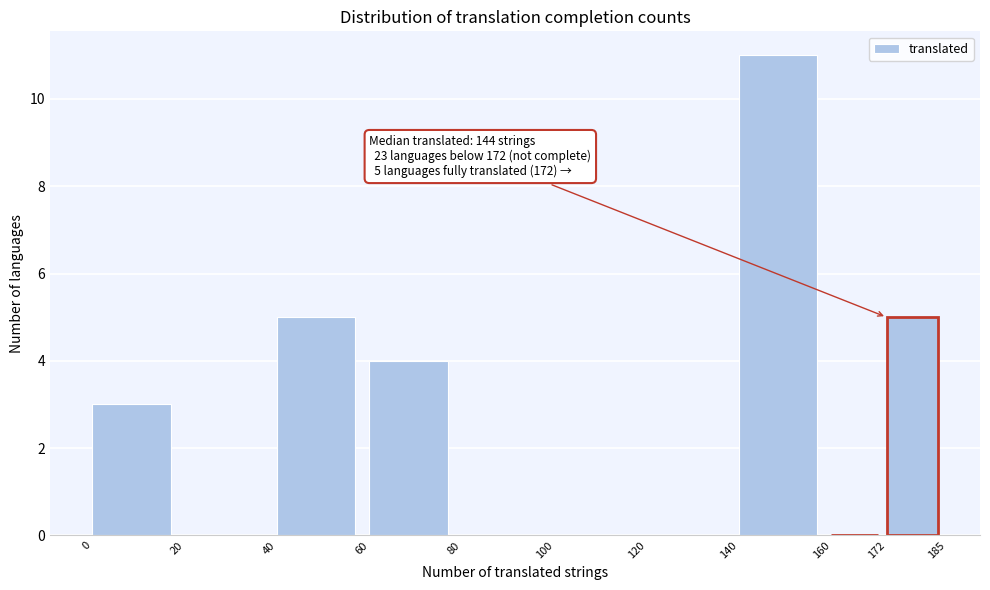

Over which range of the x-axis is the bar tallest?

140 to 160